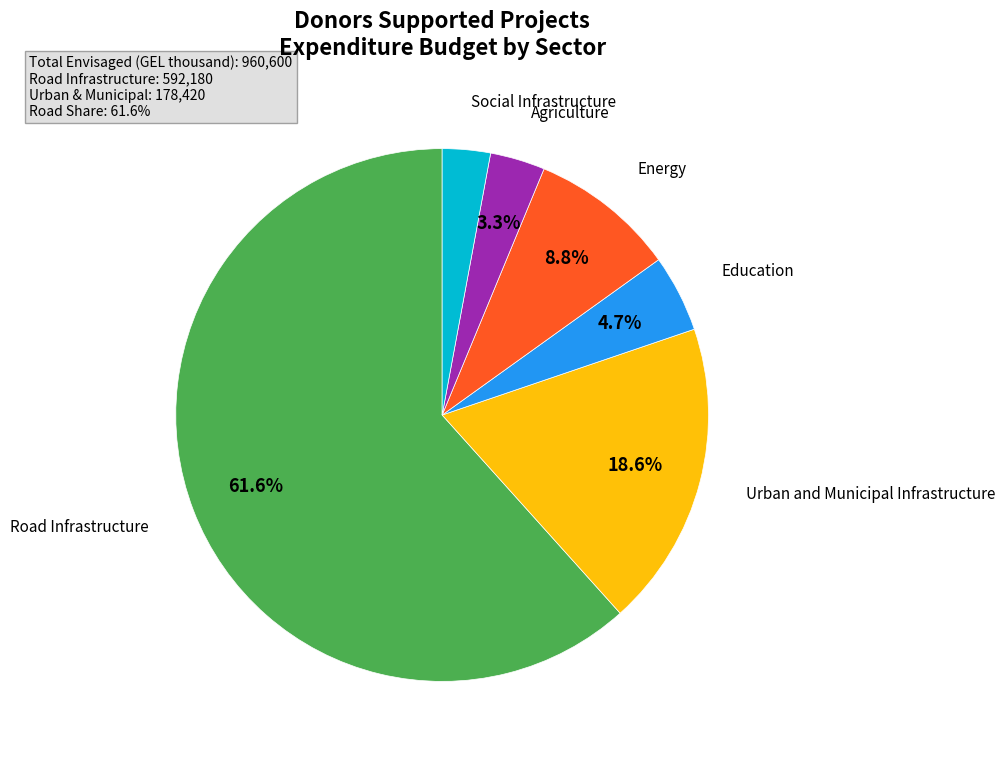

Is there any slice that represents more than half of the pie?

Yes